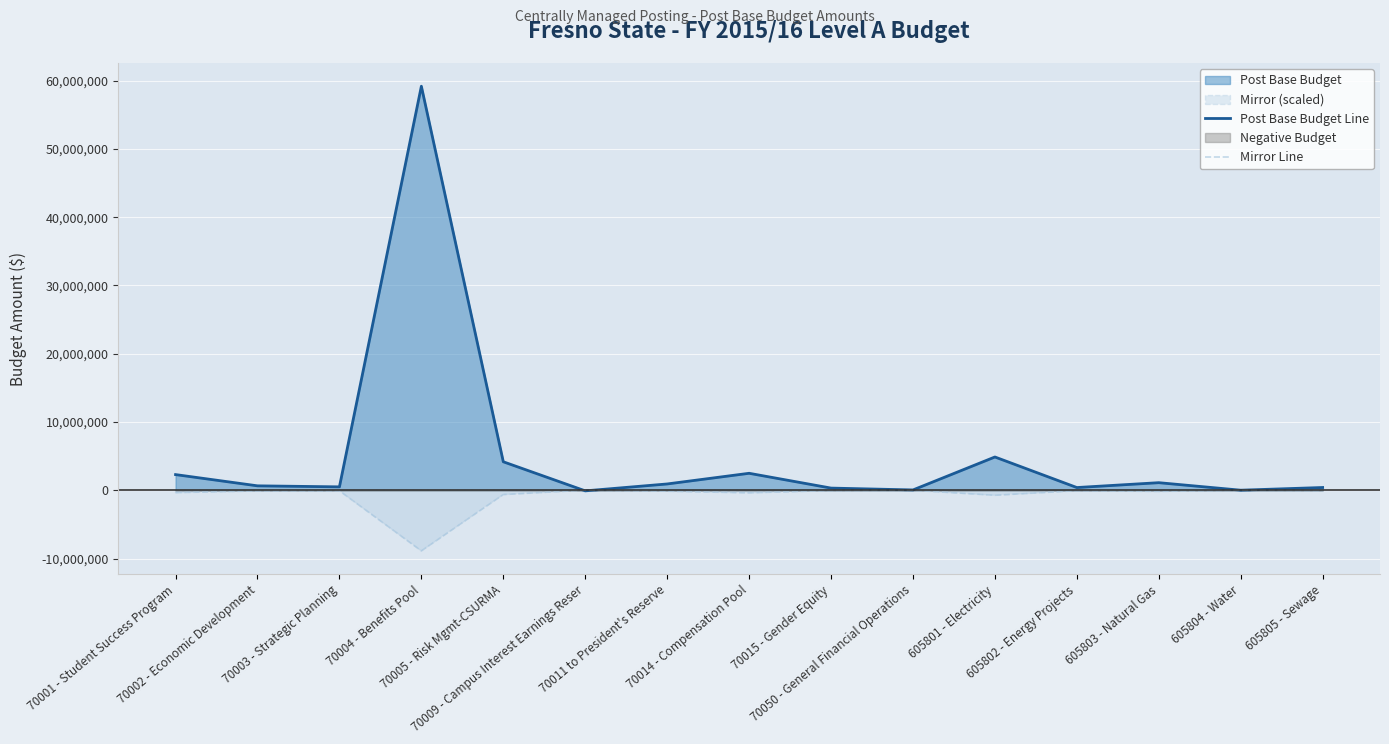

Reading right to left, transcribe all the data shown in this chart.

Post Base Budget Line: 405934.0	11792.0	1112123.0	400038.0	4875715.0	48887.0	320000.0	2488138.0	925000.0	-86800.0	4174581.0	59180651.0	500000.0	650000.0	2297000.0
Mirror Line: -60890.1	-1768.8	-166818.4	-60005.7	-731357.2	-7333.1	-48000.0	-373220.7	-138750.0	13020.0	-626187.2	-8877097.7	-75000.0	-97500.0	-344550.0